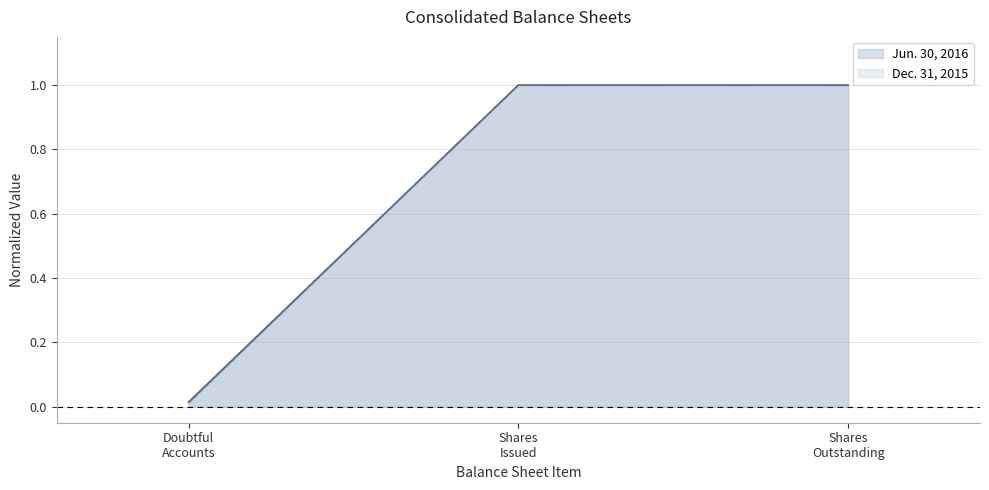

List the series in order of their overall mean, highest first.

Jun. 30, 2016, Dec. 31, 2015